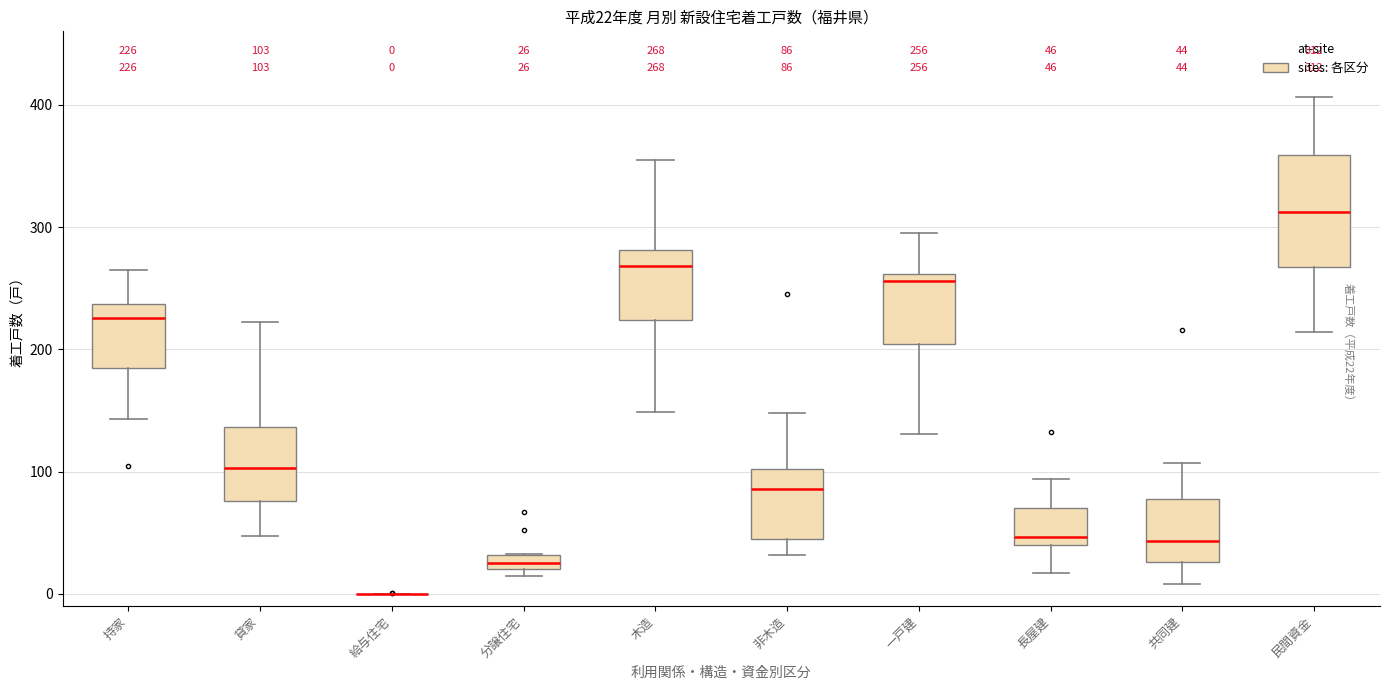

Comparing the boxes themselves (not the whiskers), which one is the tallest?

民間資金